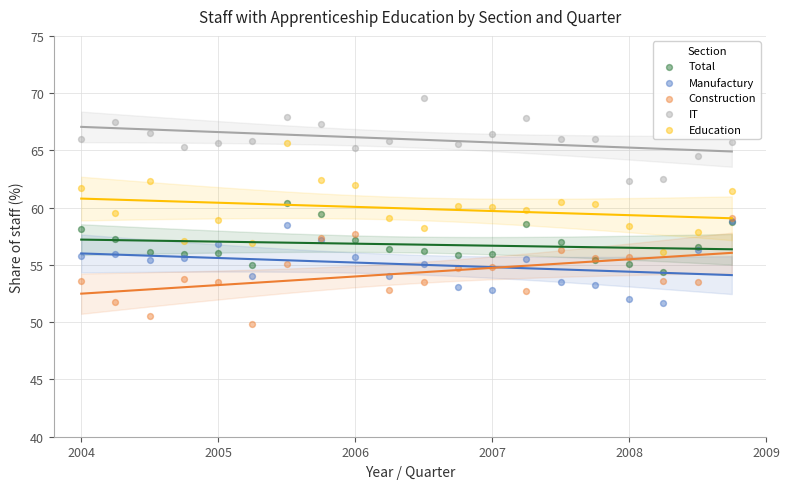

What are all the series names shown in the legend?

Total, Manufactury, Construction, IT, Education